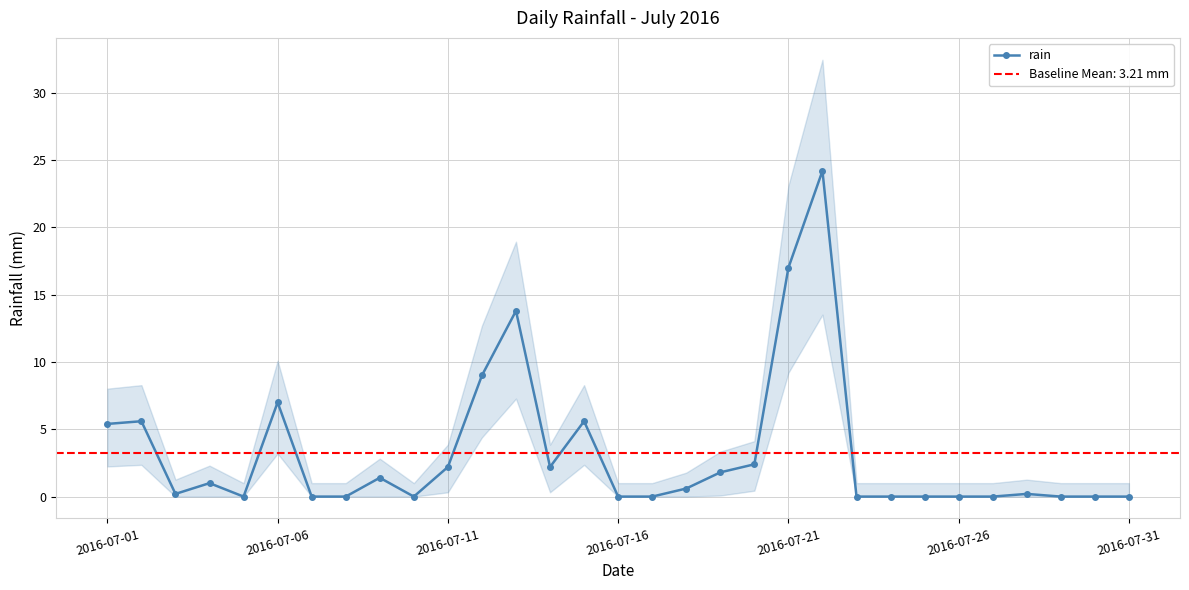

What is the value of the 3rd point from the left?

0.2